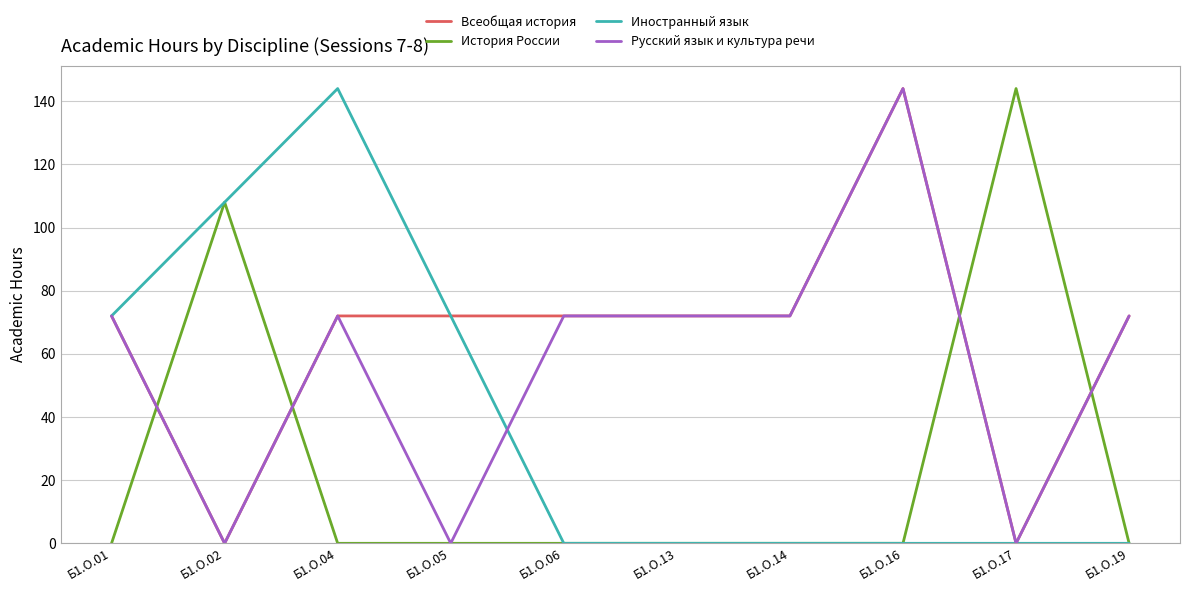

What are all the series names shown in the legend?

Всеобщая история, История России, Иностранный язык, Русский язык и культура речи